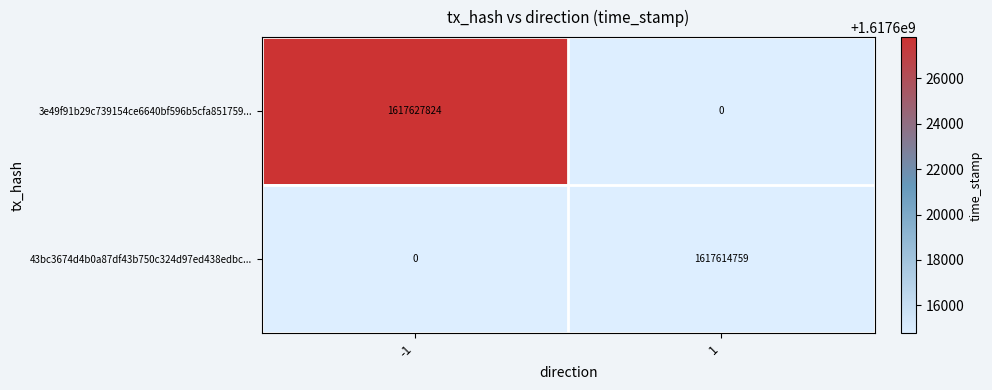

What is the difference between the highest and lowest values at 1?

1617614759